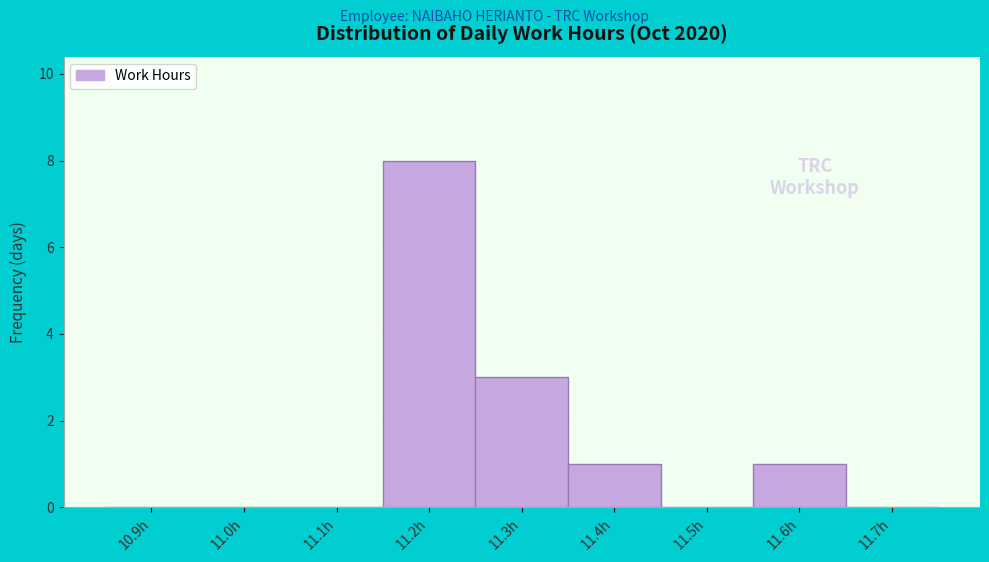

Reading left to right, what are all the values shown in this chart?

10.9h=0	11.0h=0	11.1h=0	11.2h=8	11.3h=3	11.4h=1	11.5h=0	11.6h=1	11.7h=0